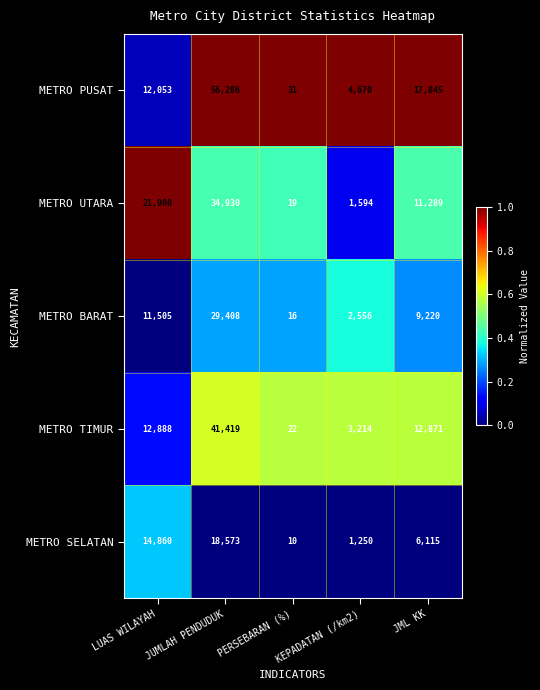

What is the smallest value displayed?

10